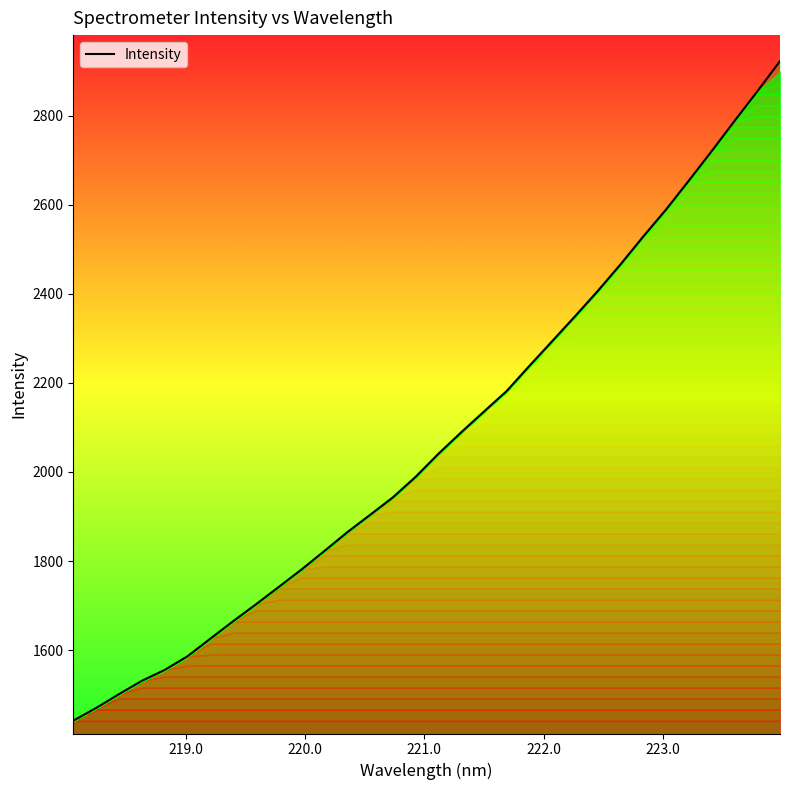

Reading left to right, extract all data points from this chart.

1441.5	1470.0	1501.0	1530.9	1555.3	1586.0	1625.4	1664.7	1702.6	1741.7	1780.9	1822.3	1864.4	1903.3	1942.7	1988.8	2040.5	2088.8	2135.5	2181.8	2238.4	2293.9	2349.6	2406.5	2466.4	2529.1	2589.6	2654.5	2720.5	2788.0	2854.5	2922.5